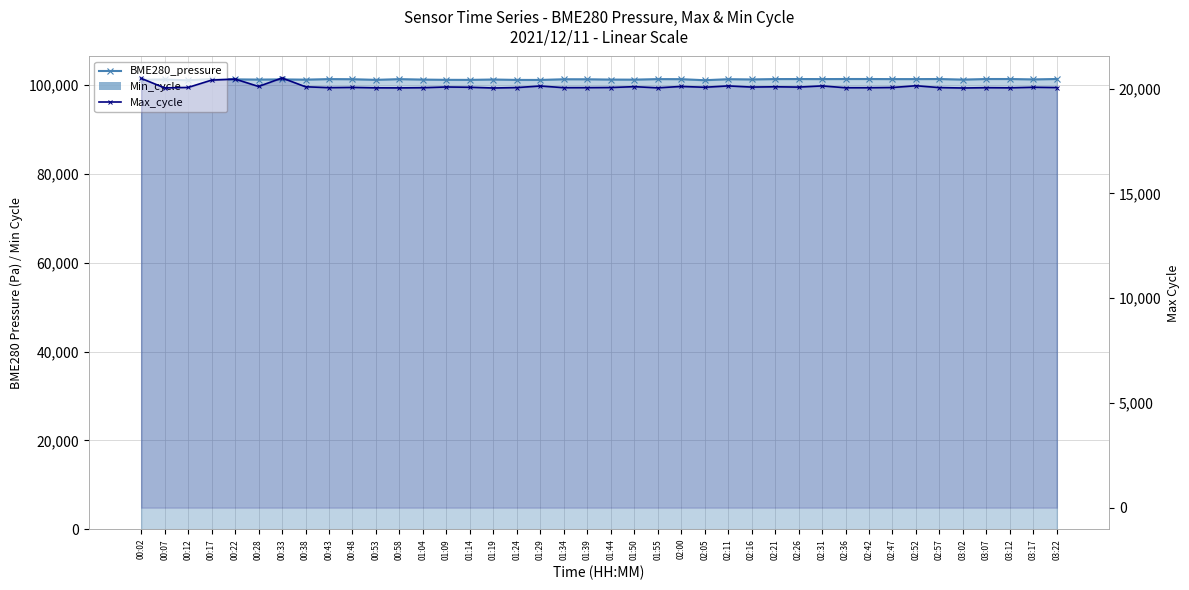

Between 03:22 and 02:05, which is larger?

03:22